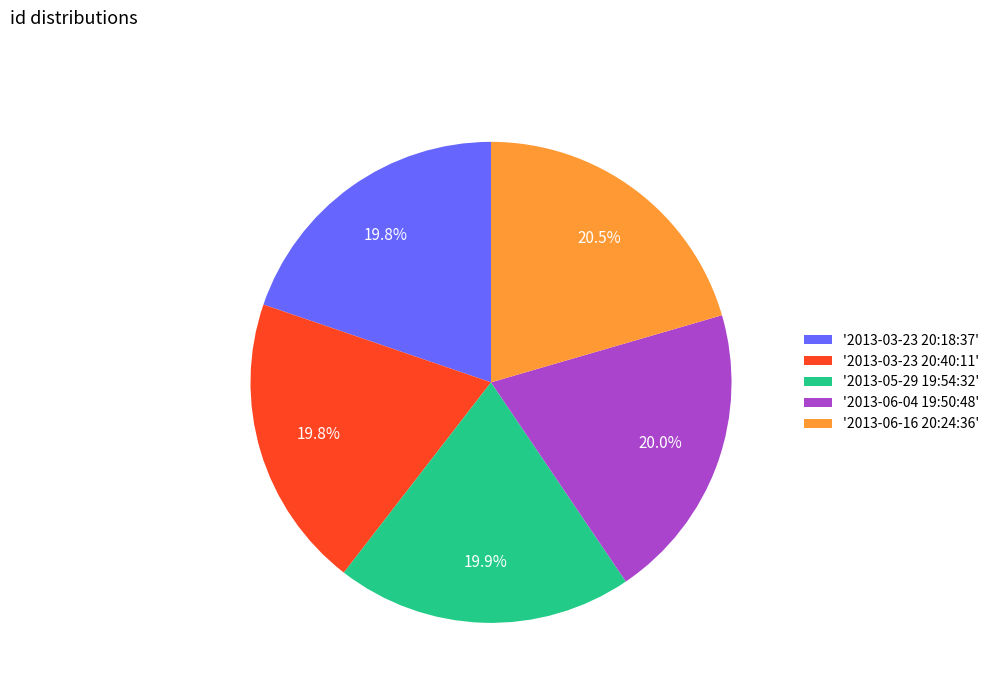

Which has a higher value, '2013-03-23 20:18:37' or '2013-06-16 20:24:36'?

'2013-06-16 20:24:36'